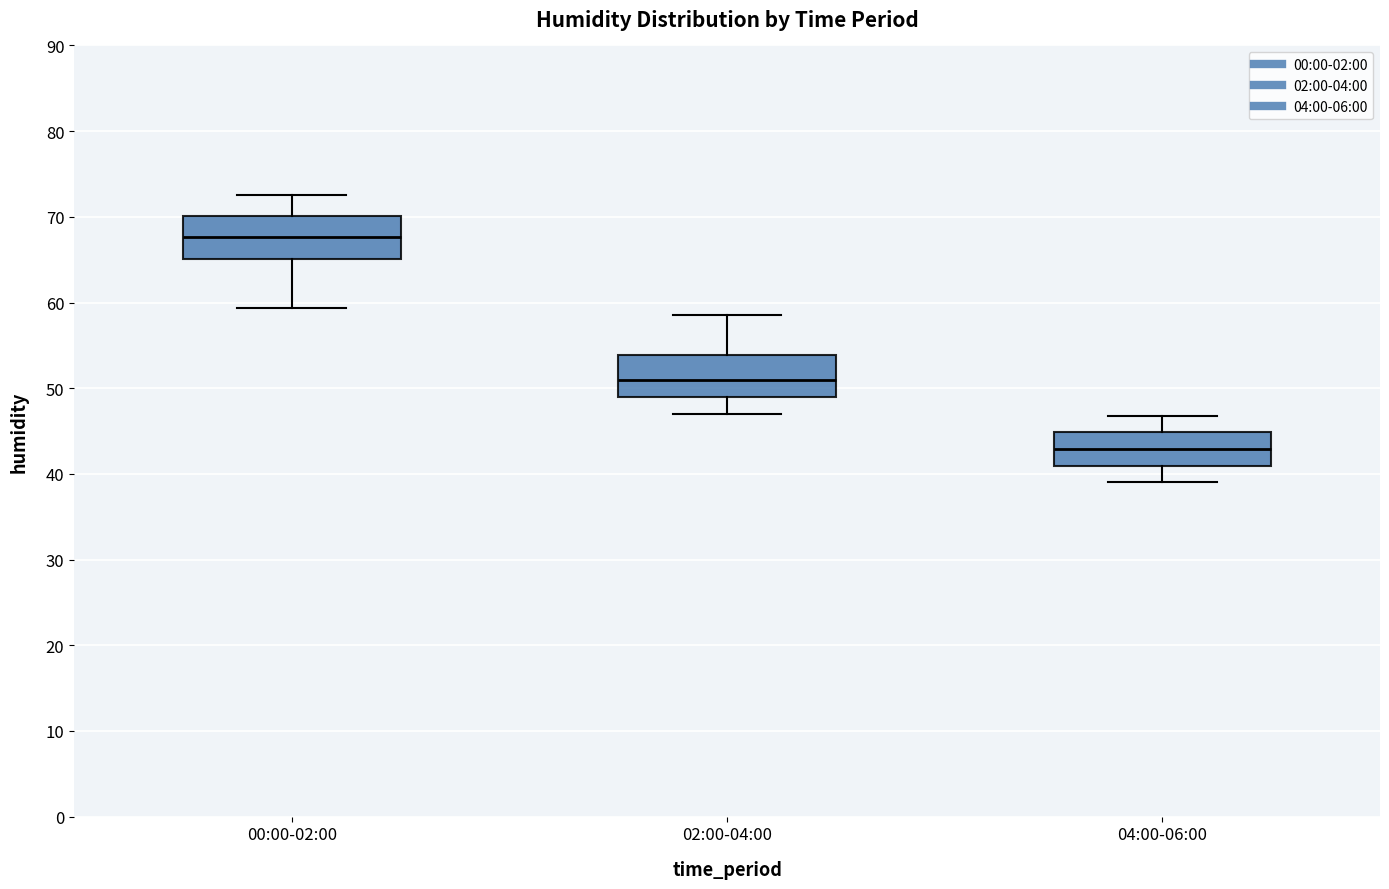

Which box has the lowest median line?

04:00-06:00